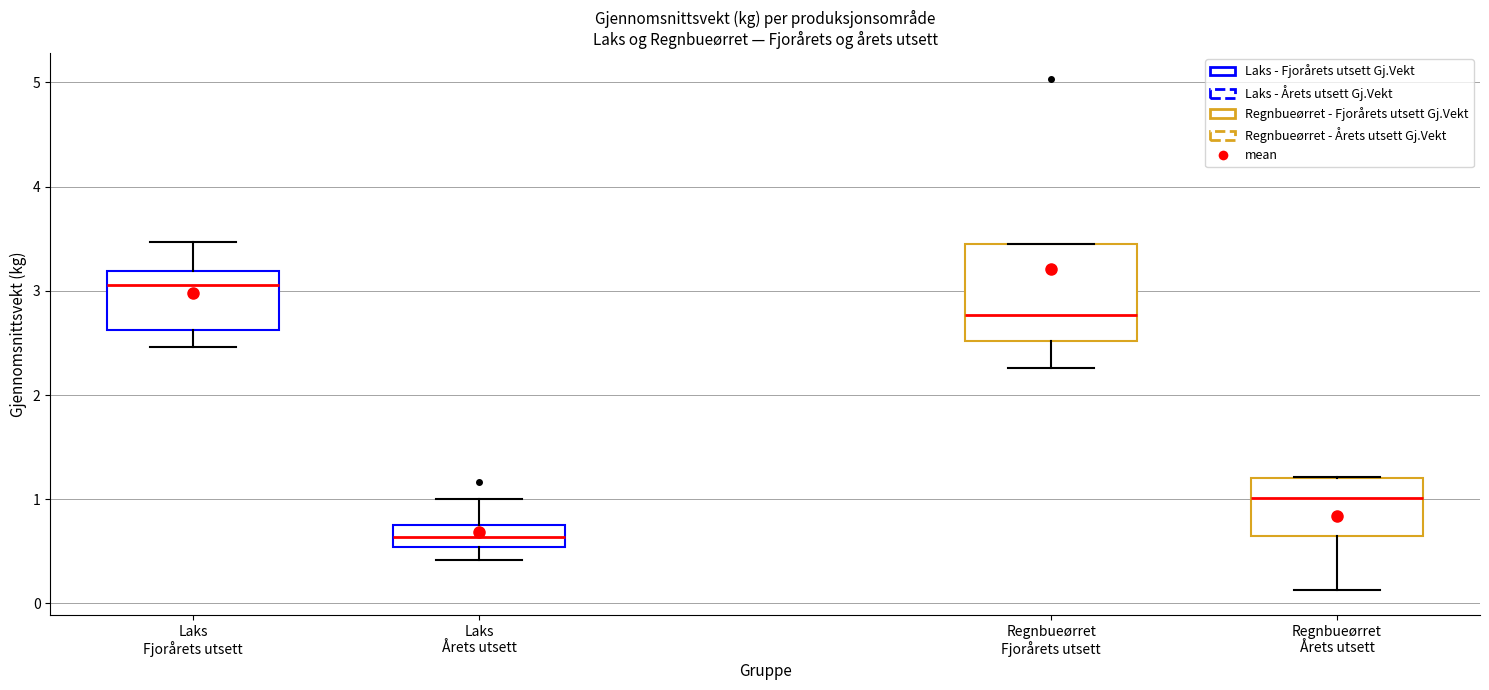

Where is the upper edge of the box for Laks Fjorårets utsett on the y-axis? The values are not printed on the chart, so give them approximately, as read against the axis.

3.2